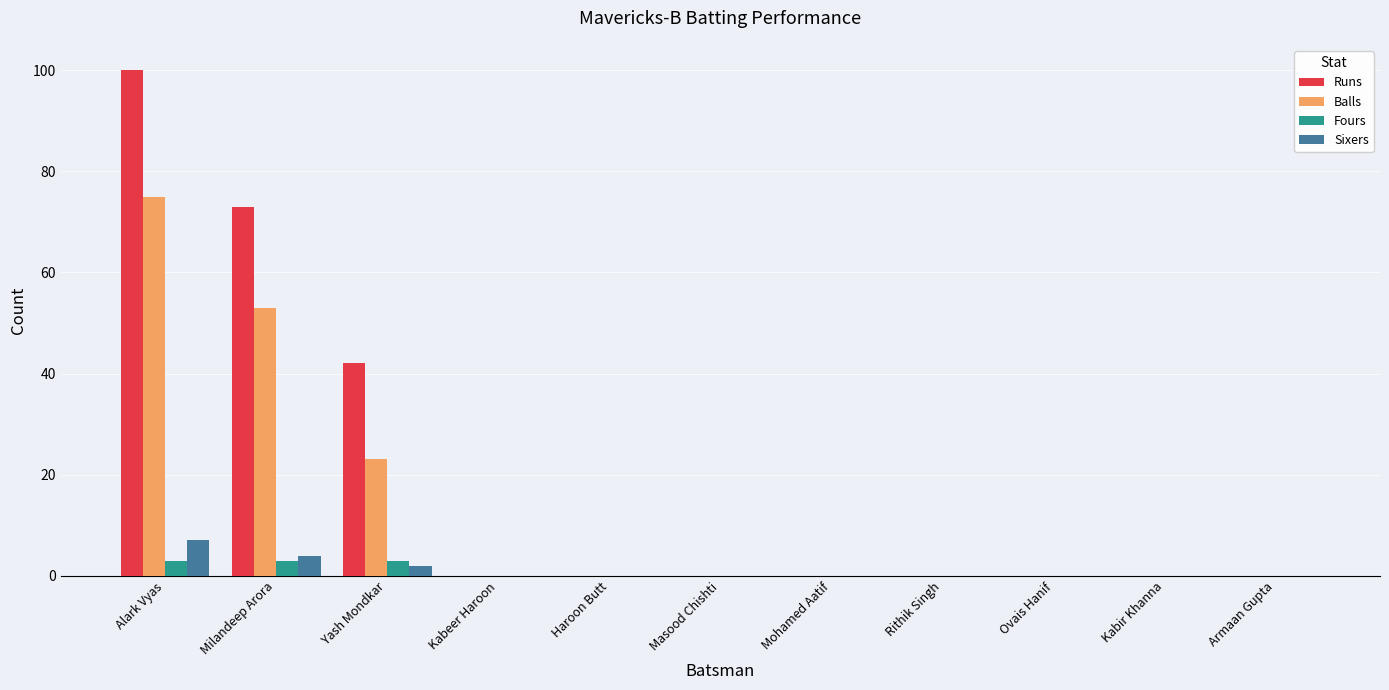

How many categories are shown in the chart?

11